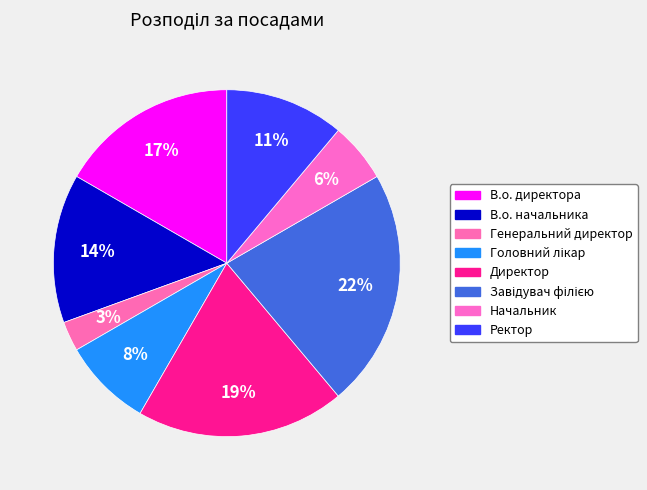

Is there a majority slice in this chart?

No